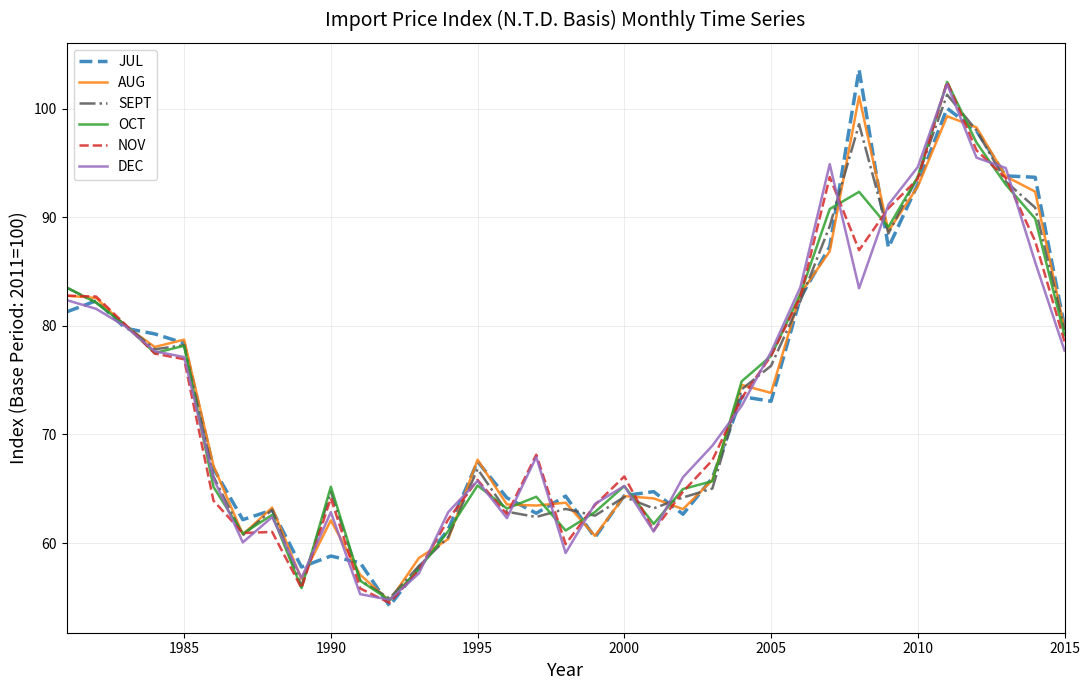

What is the maximum value shown in the chart?

103.6